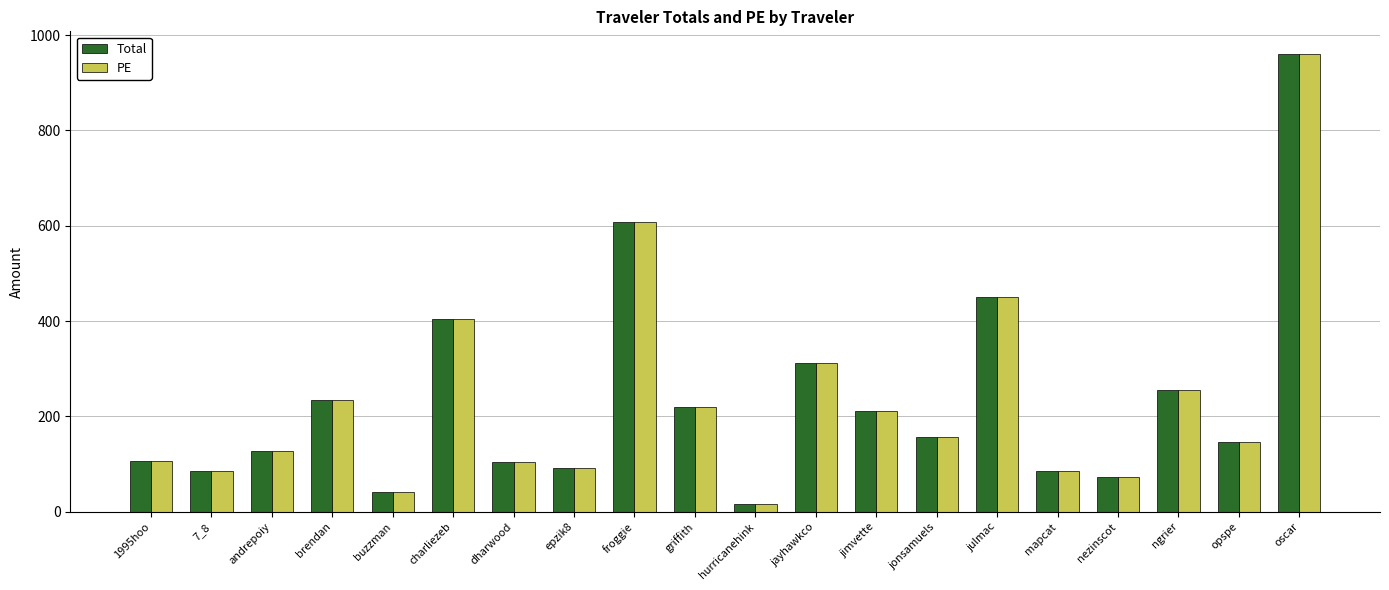

Where is Total nearest to the value 488?

julmac